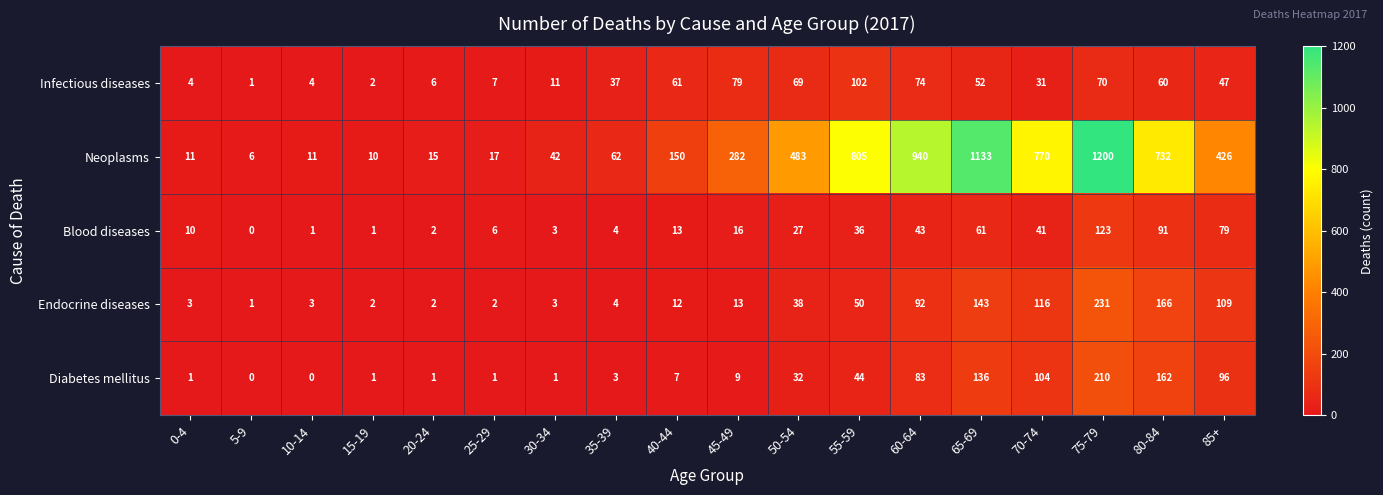

At which label is Blood diseases closest to 61?

65-69